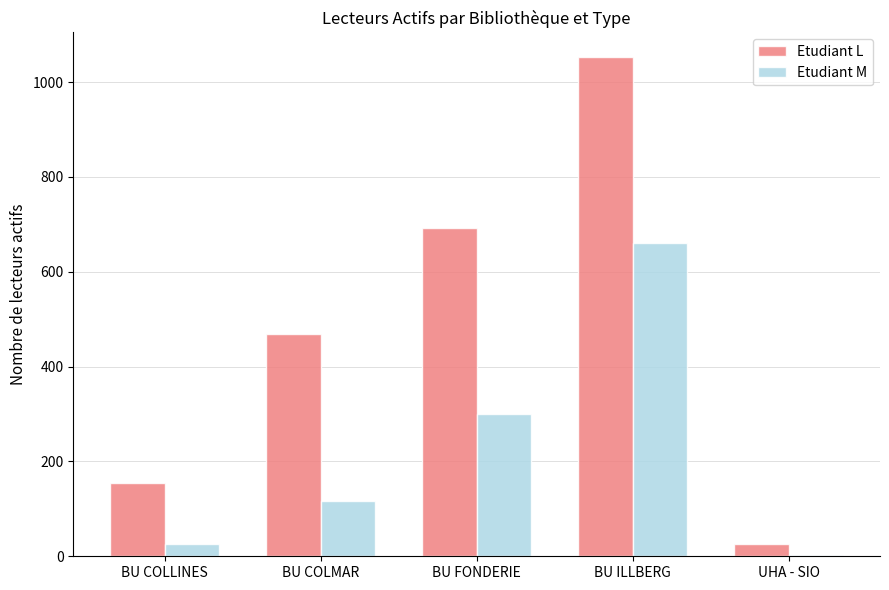

True or false: Etudiant L has a value of 469 at BU COLMAR.

True